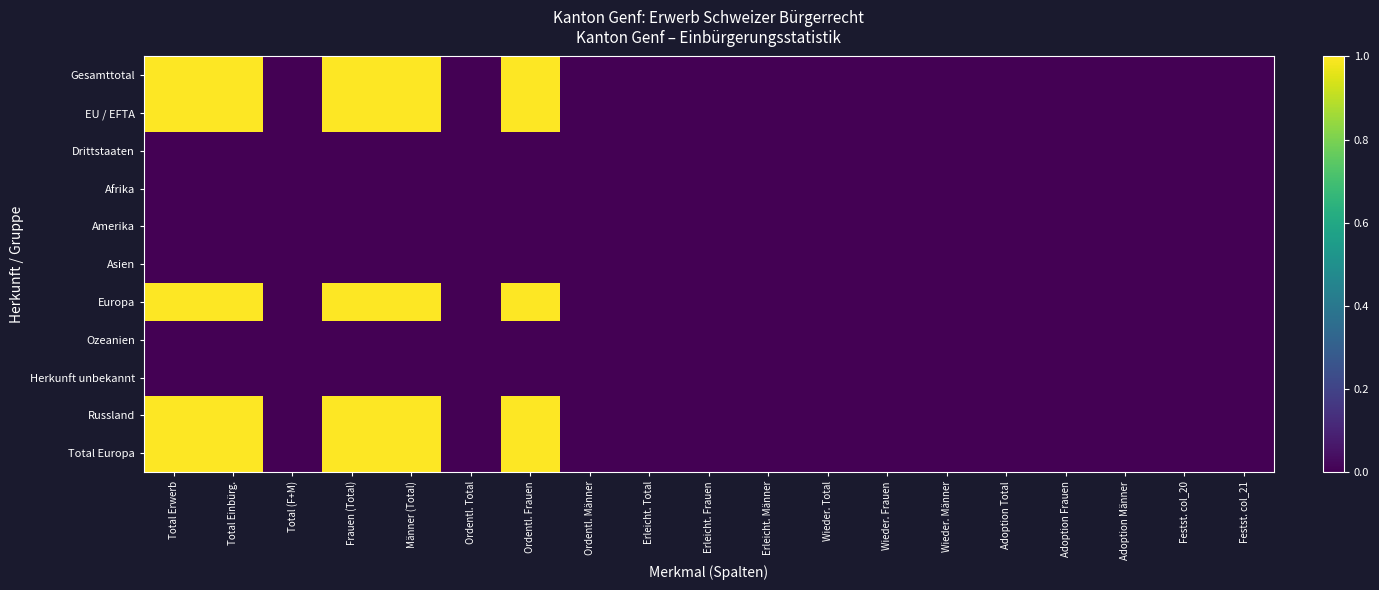

Count the number of categories in the chart.

19